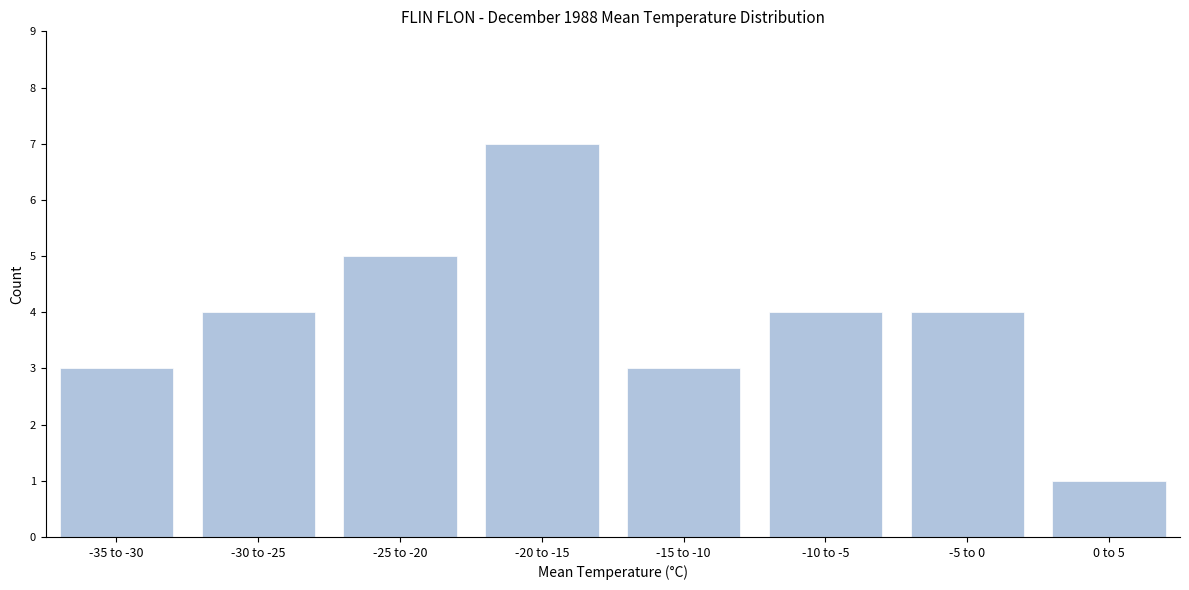

Reading left to right, list all the values displayed in this chart.

-35 to -30=3	-30 to -25=4	-25 to -20=5	-20 to -15=7	-15 to -10=3	-10 to -5=4	-5 to 0=4	0 to 5=1